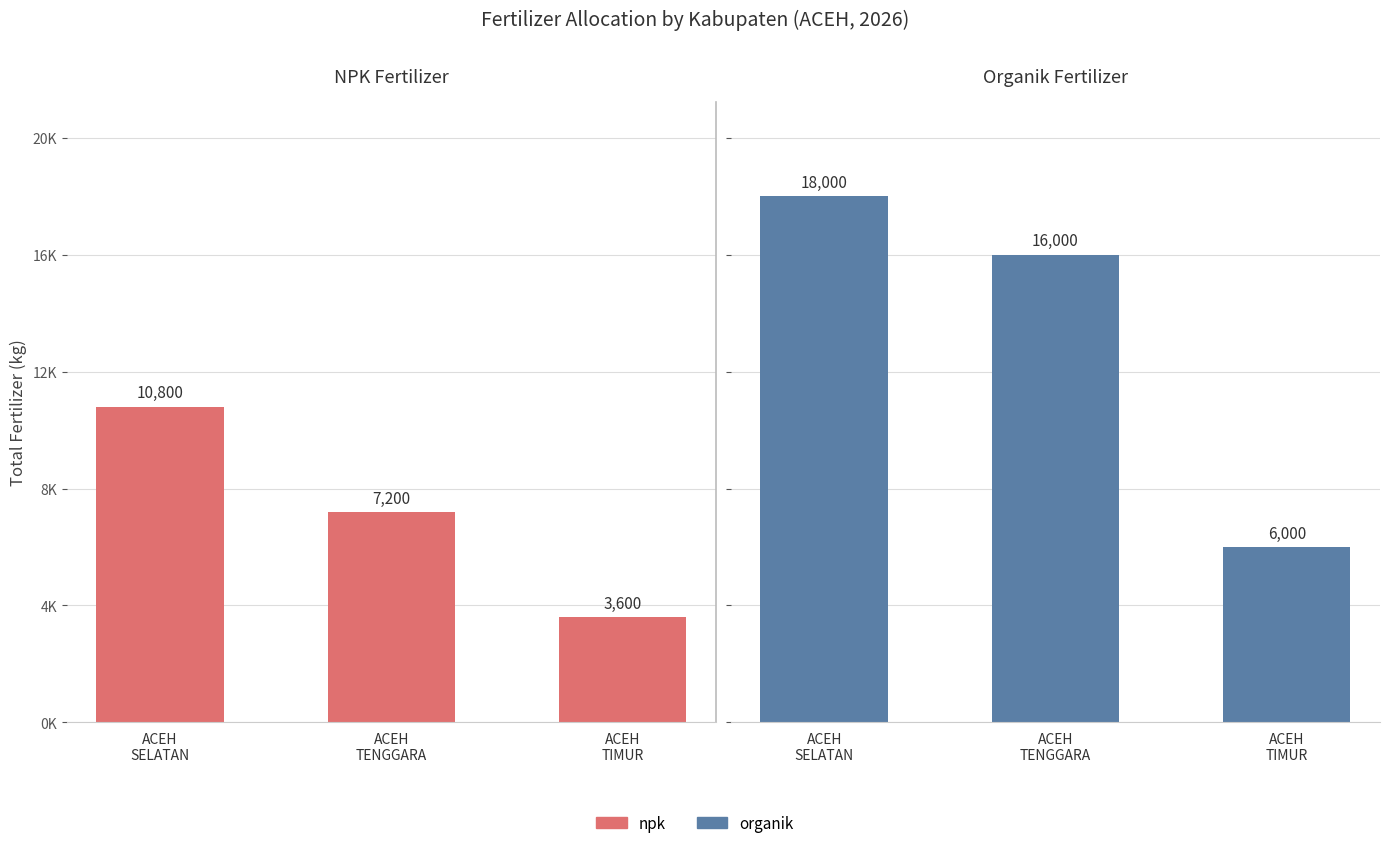

What is the spread (max minus min) of values at ACEH
SELATAN?

7200